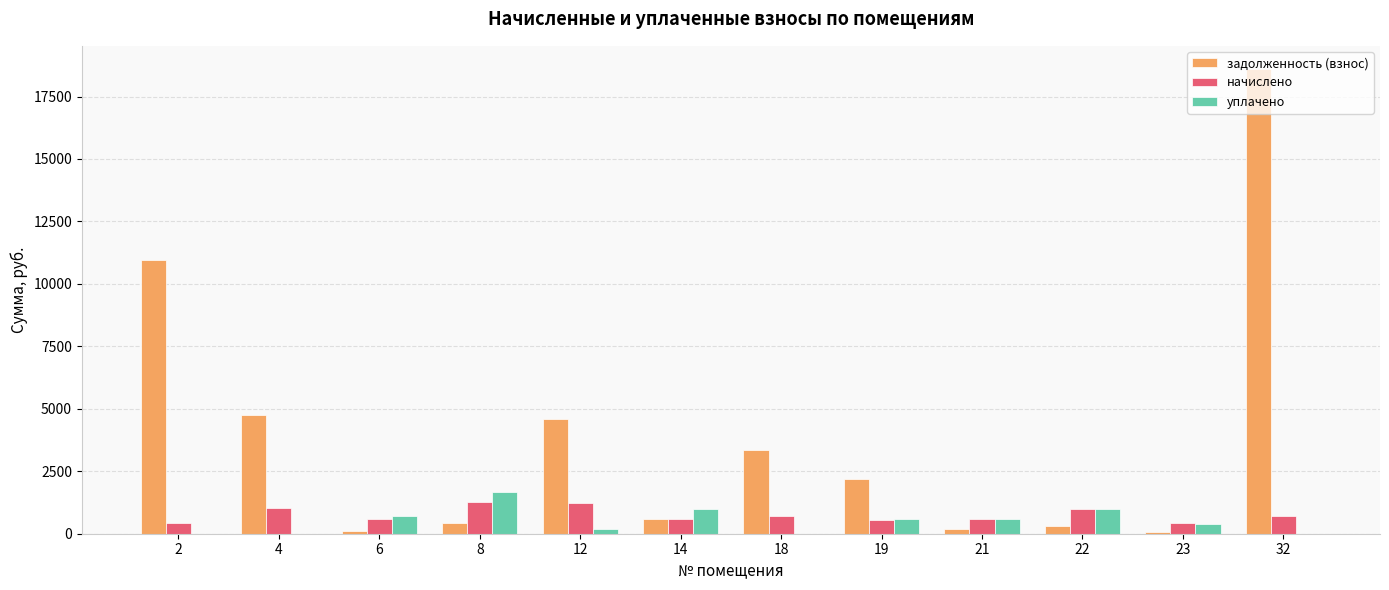

At which category is the sum across all series the highest?

32